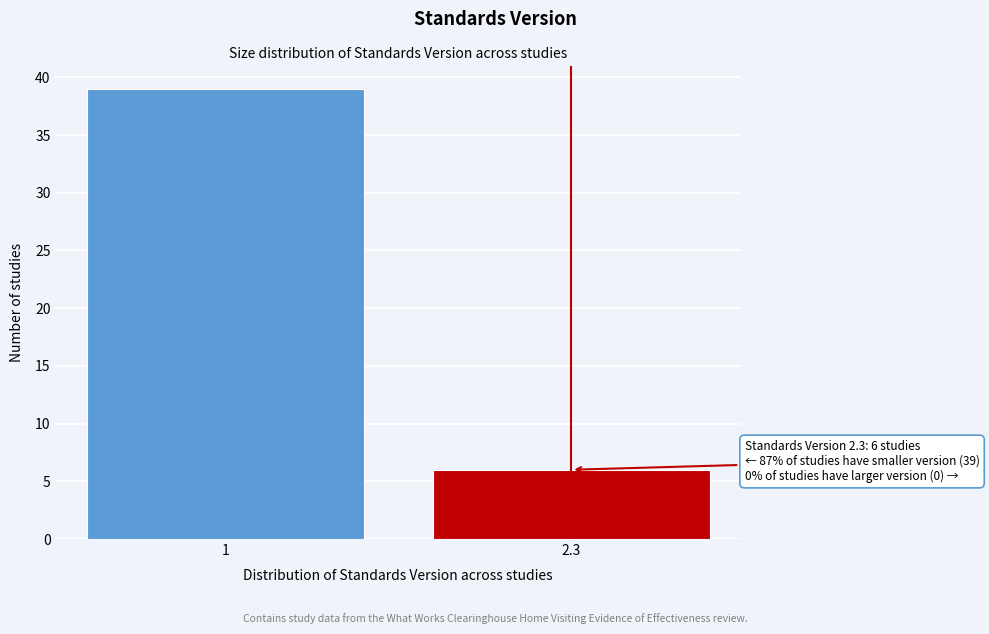

Reading right to left, what are all the values shown in this chart?

2.3=6	1=39